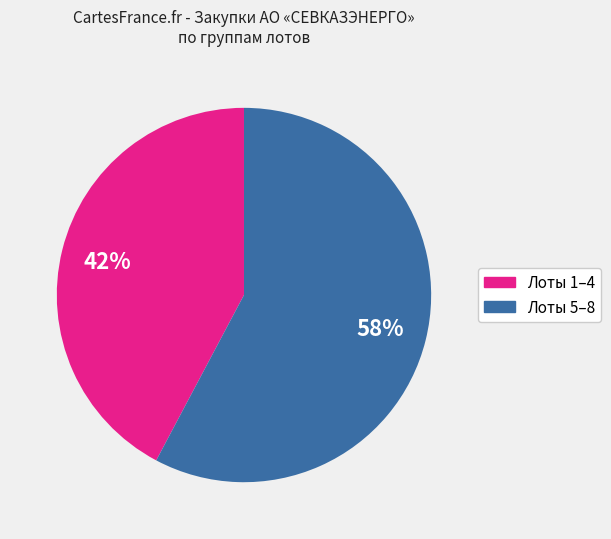

Does any single category account for the majority?

Yes